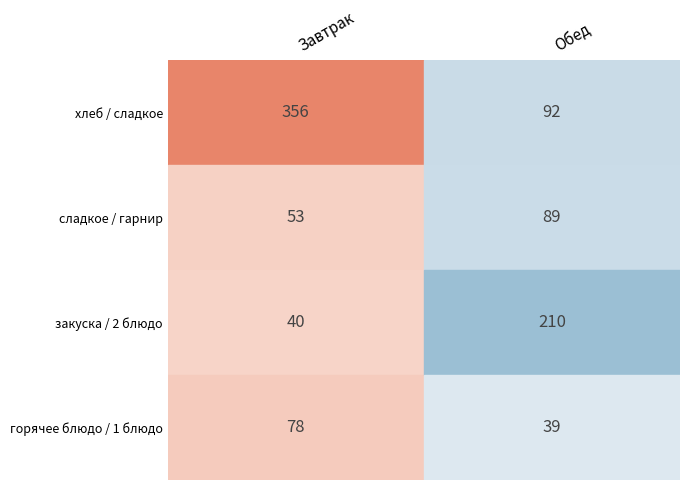

Rank the series at сладкое / гарнир from lowest to highest value.

Завтрак, Обед